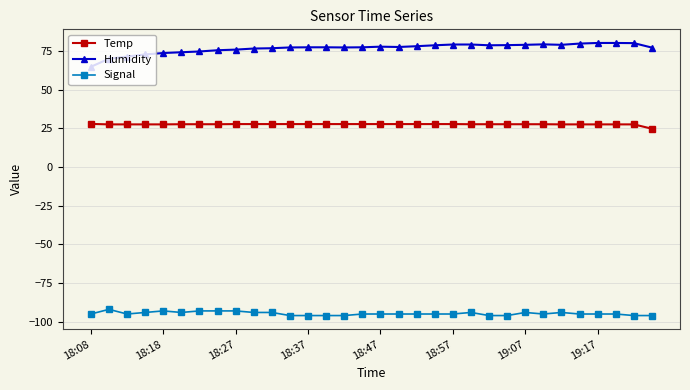

What is the value of the Signal point at the 16th from the left?

-95.0